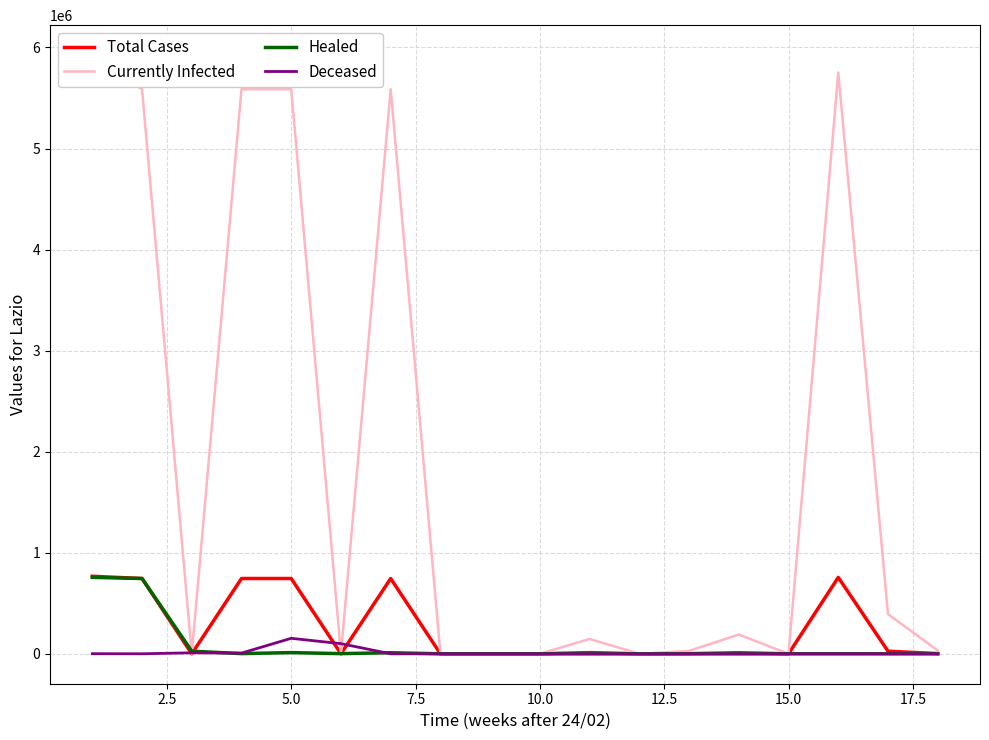

What is the highest value of the Total Cases series?

767087.5